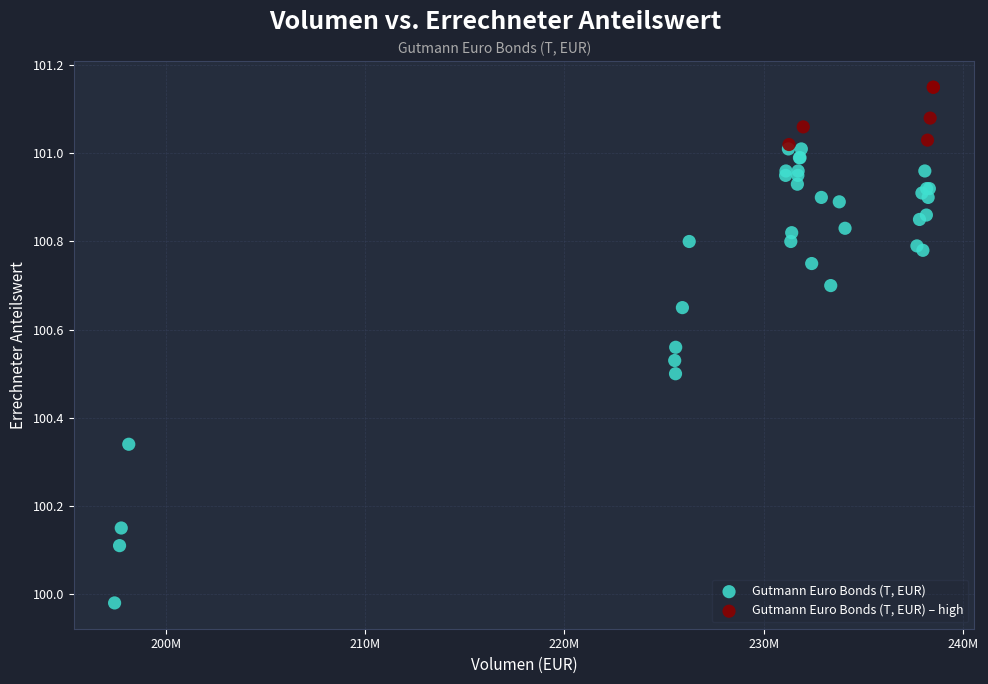

Which series contains the lowest Y value?

Gutmann Euro Bonds (T, EUR)